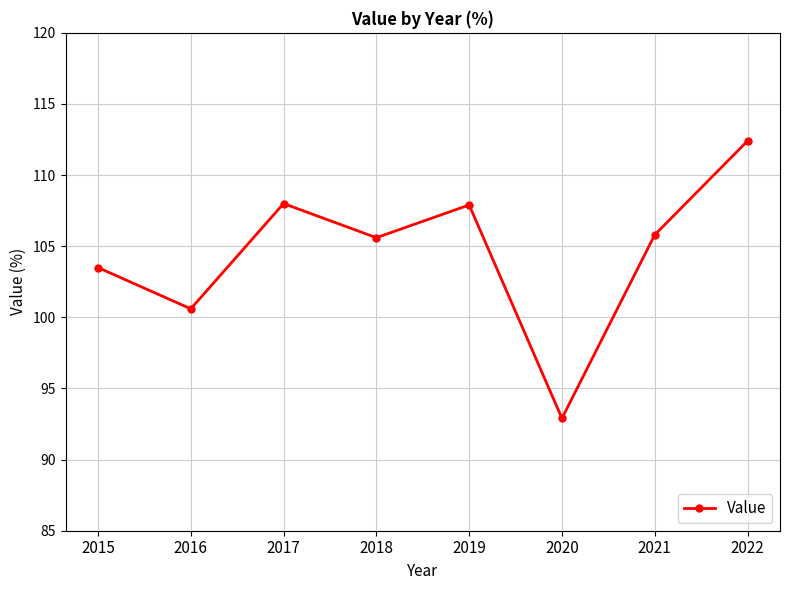

What is the sum of the values at 2020 and 2016?

193.5